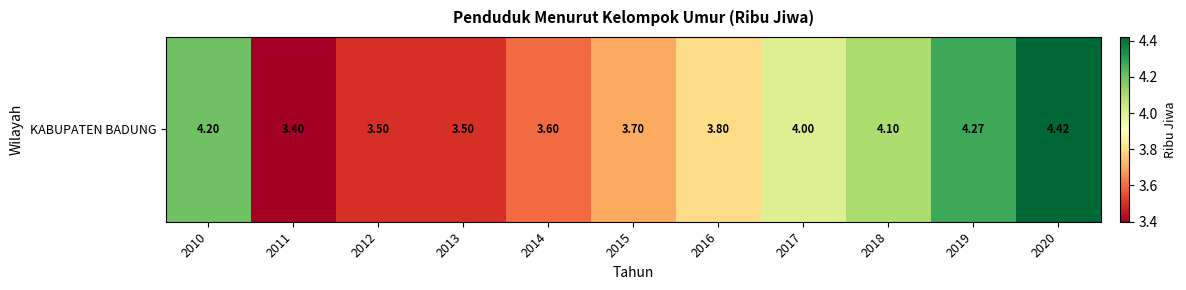

Reading left to right, transcribe all the data shown in this chart.

2010=4.2	2011=3.4	2012=3.5	2013=3.5	2014=3.6	2015=3.7	2016=3.8	2017=4.0	2018=4.1	2019=4.3	2020=4.4